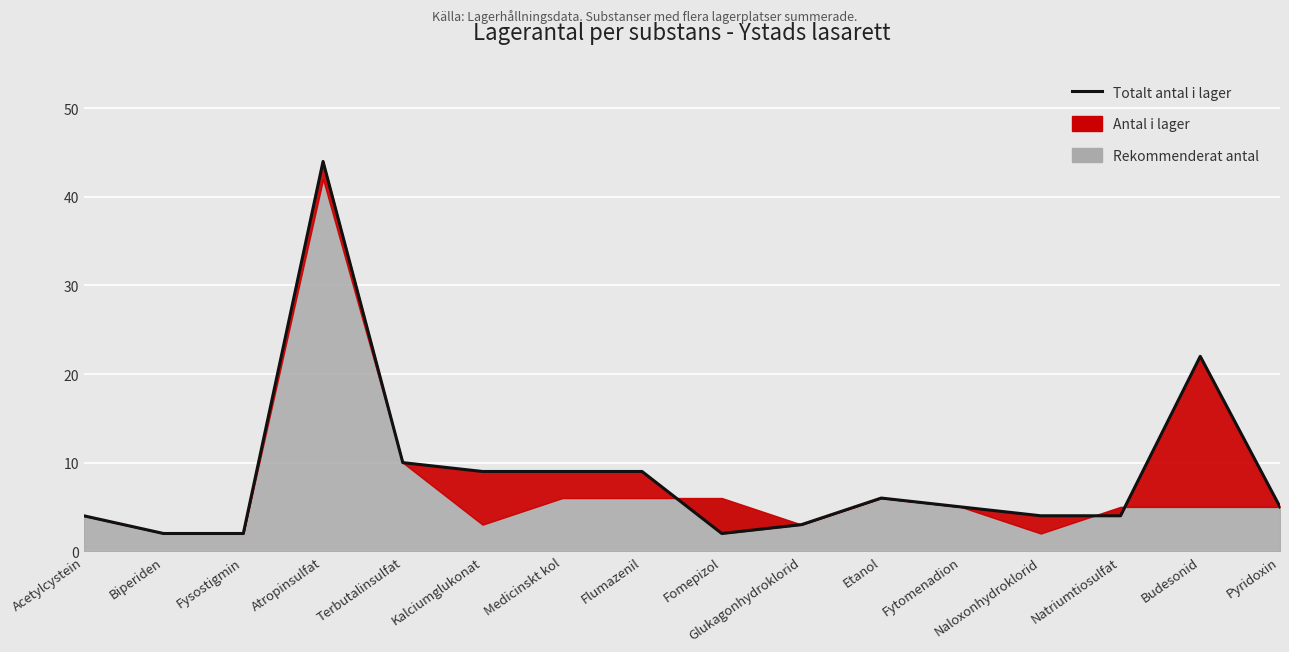

Is it true that the value at Budesonid is 15?

False